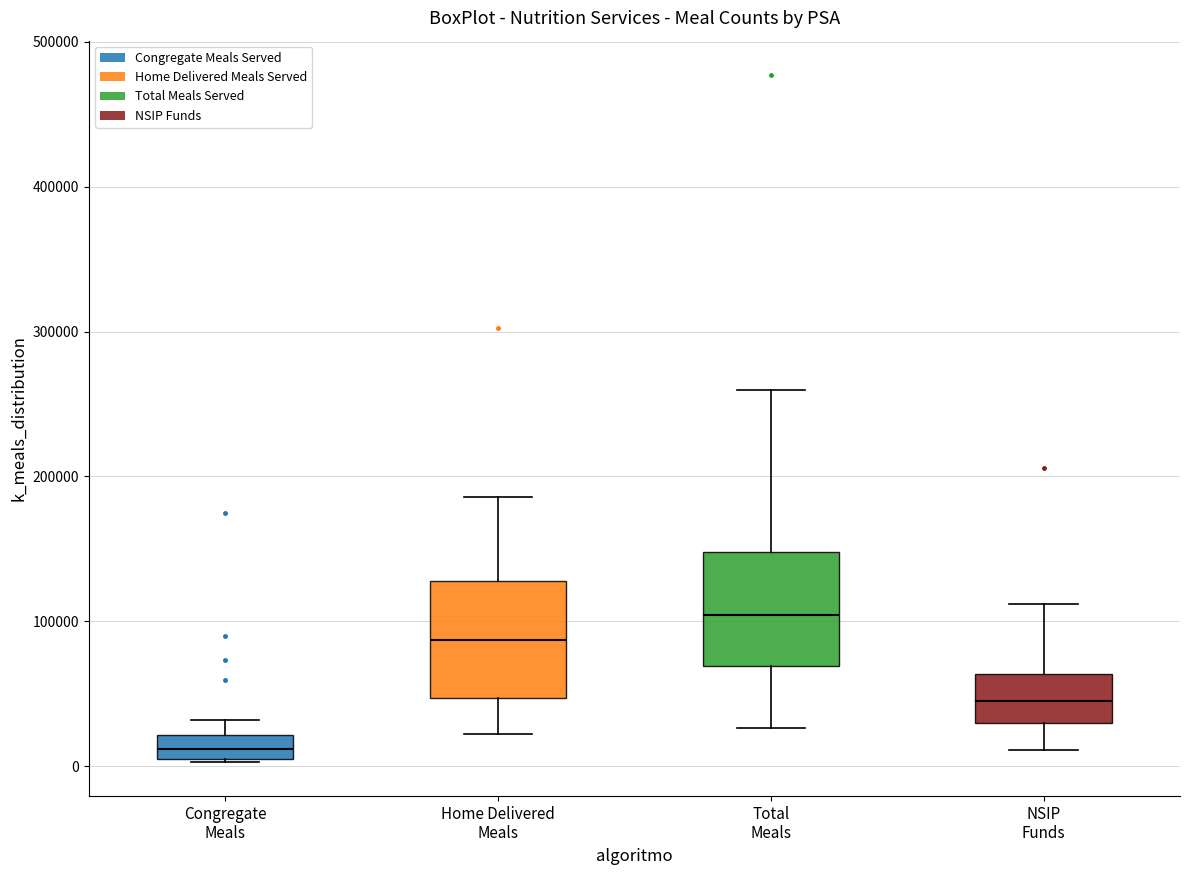

Which box has the highest median line?

Total Meals